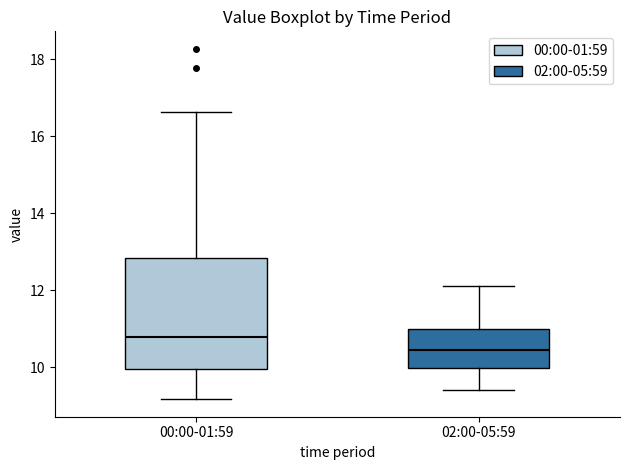

Where does the upper whisker of the box for 00:00-01:59 end on the y-axis? The values are not printed on the chart, so give them approximately, as read against the axis.

16.6